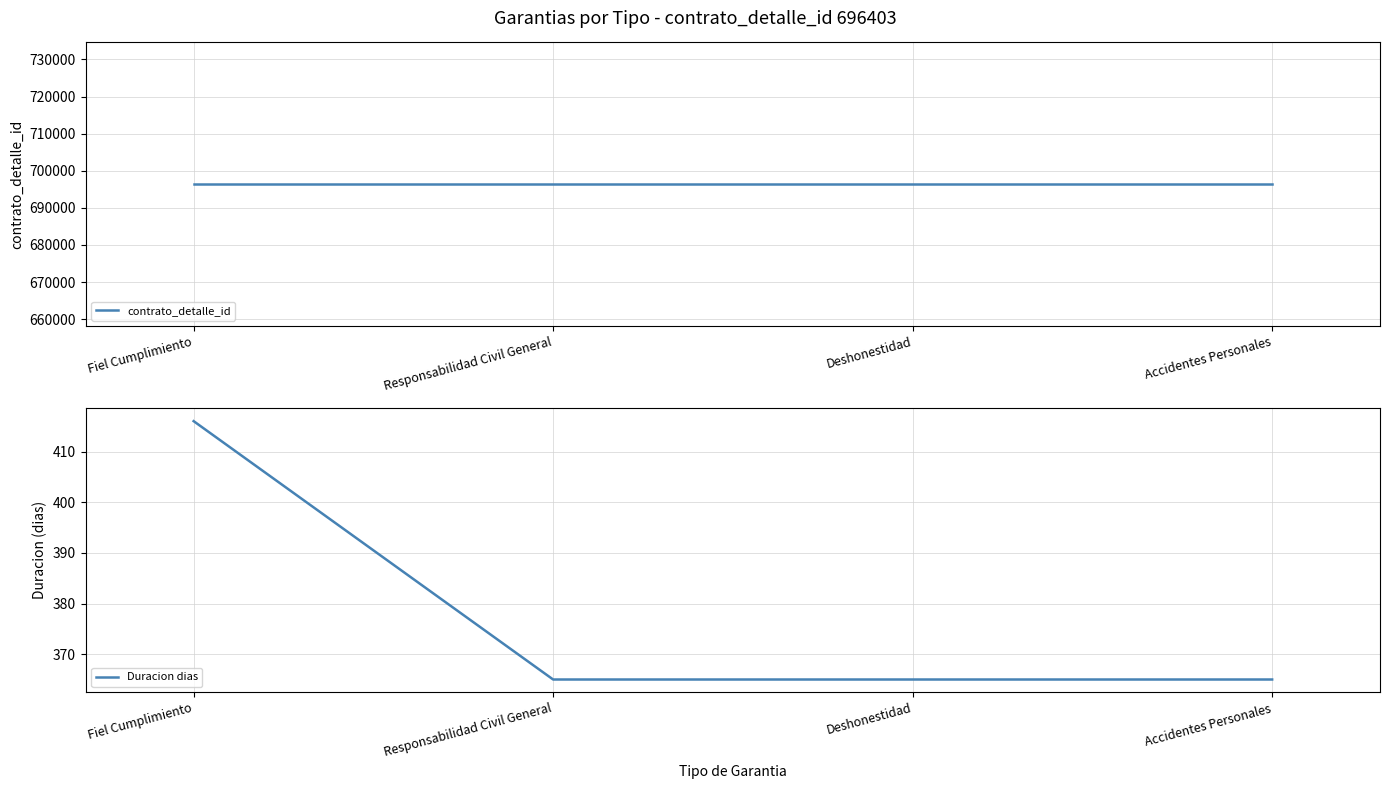

What value does the Duracion dias series have at Fiel Cumplimiento?

416